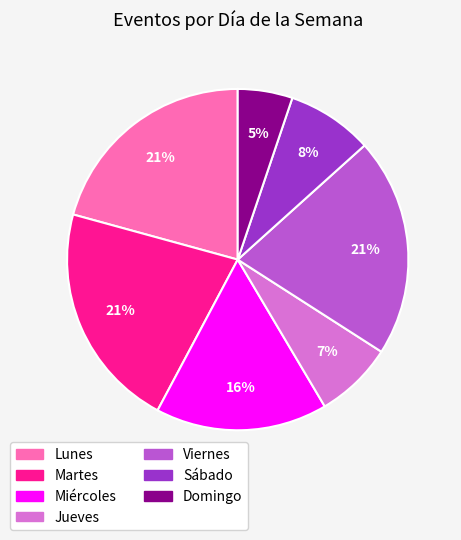

To the nearest percent, what is the difference between the largest and smallest slice percentages?

16%